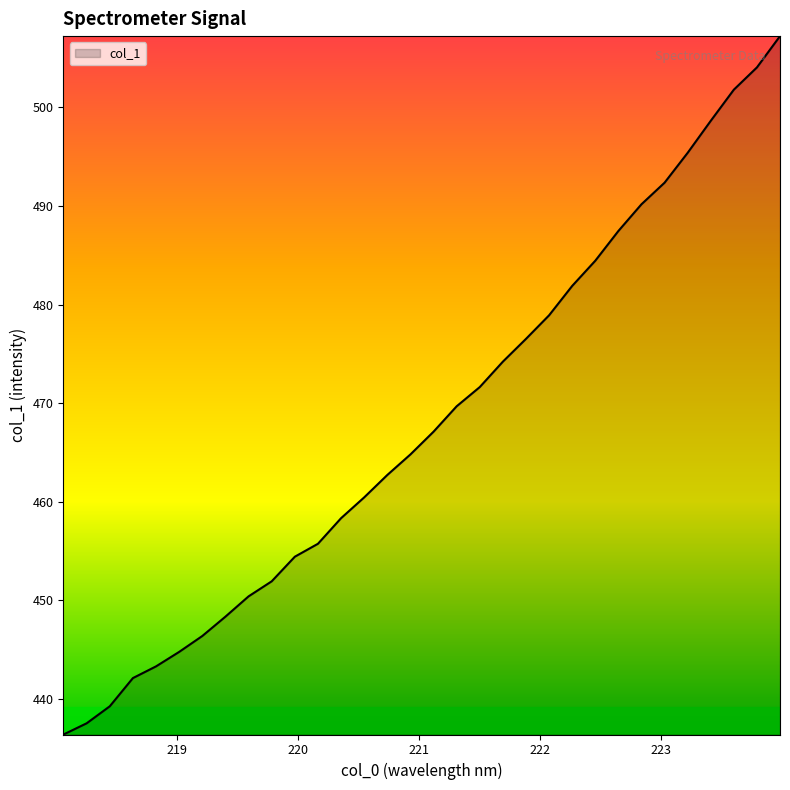

What is the maximum value shown in the chart?

507.2